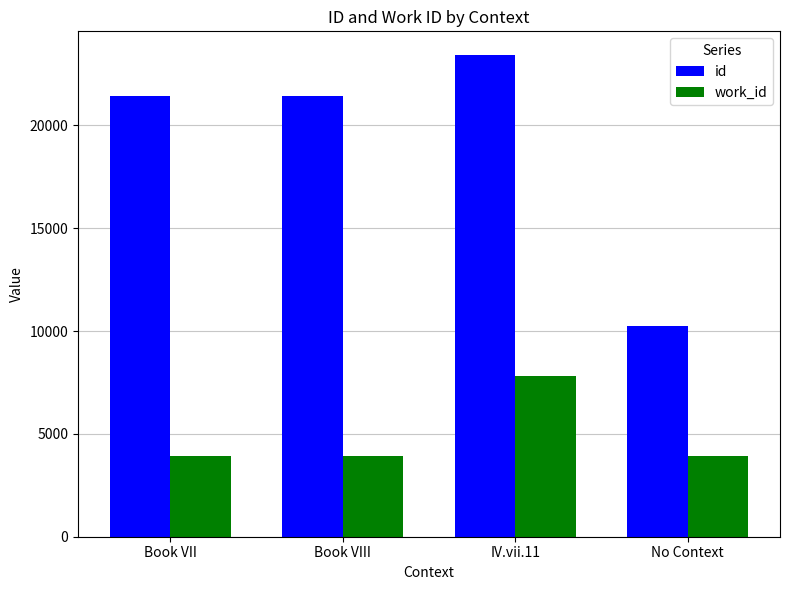

What is the total value across all series at No Context?

14211